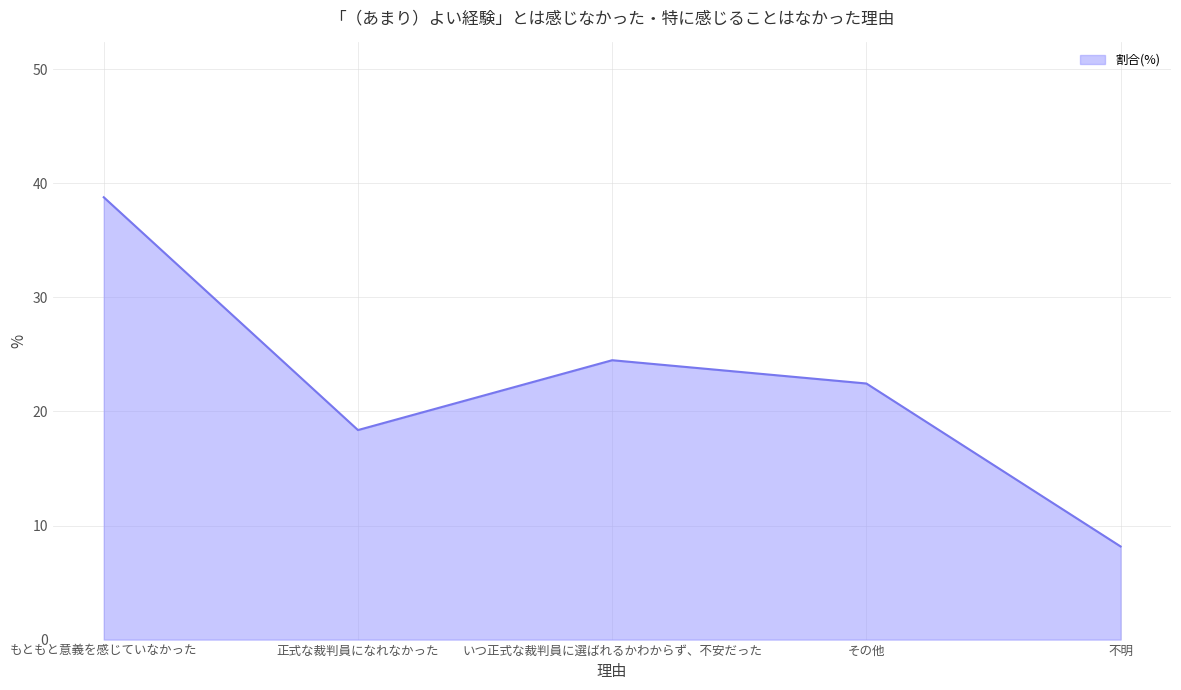

What is the approximate value at もともと意義を感じていなかった?

38.8